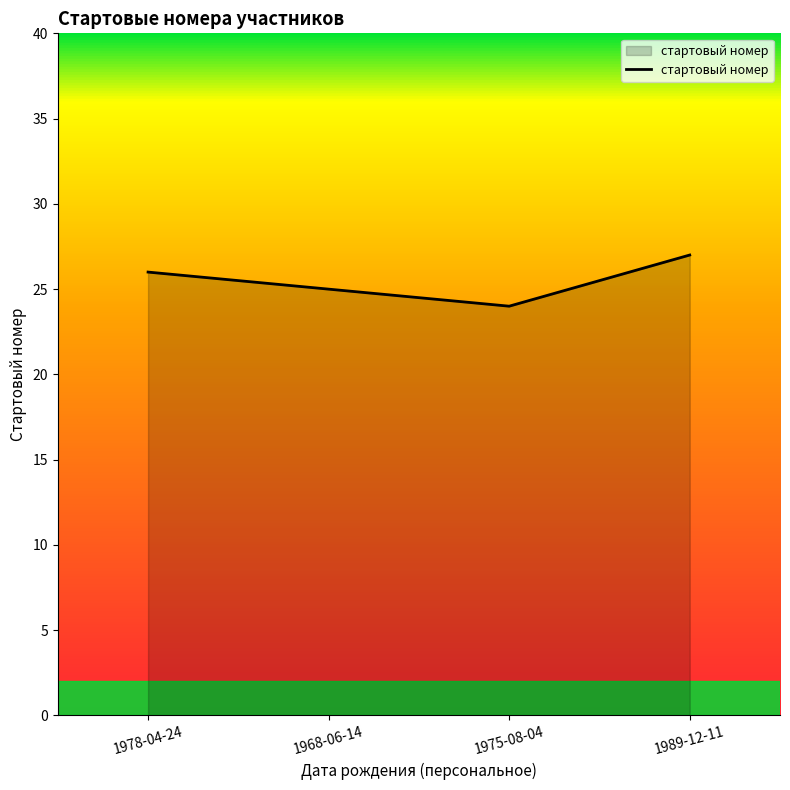

Reading left to right, transcribe all the data shown in this chart.

26	25	24	27